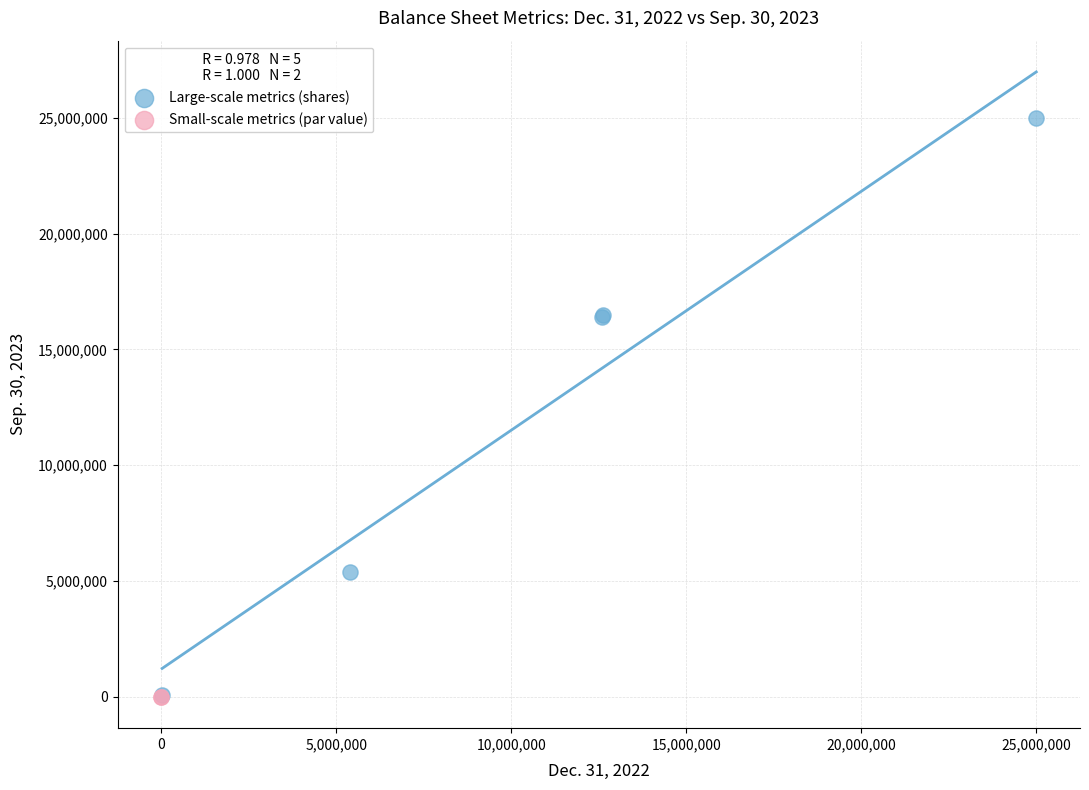

What are all the series names shown in the legend?

Large-scale metrics (shares), Small-scale metrics (par value)